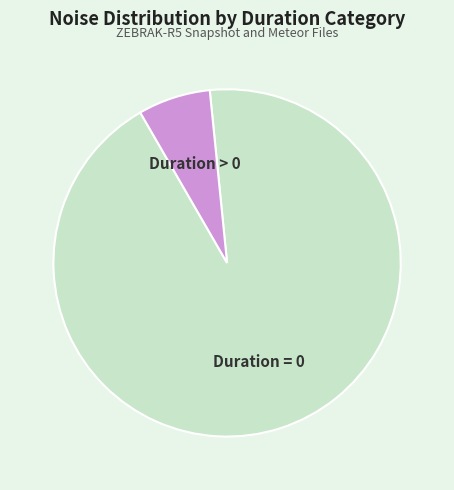

Does any single category account for the majority?

Yes